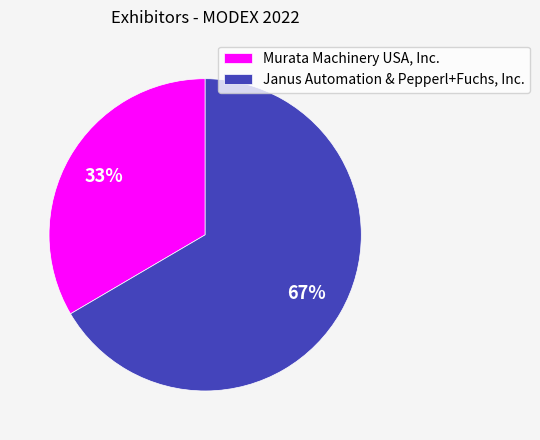

To the nearest percent, what percentage of the pie is Janus Automation & Pepperl+Fuchs, Inc.?

67%